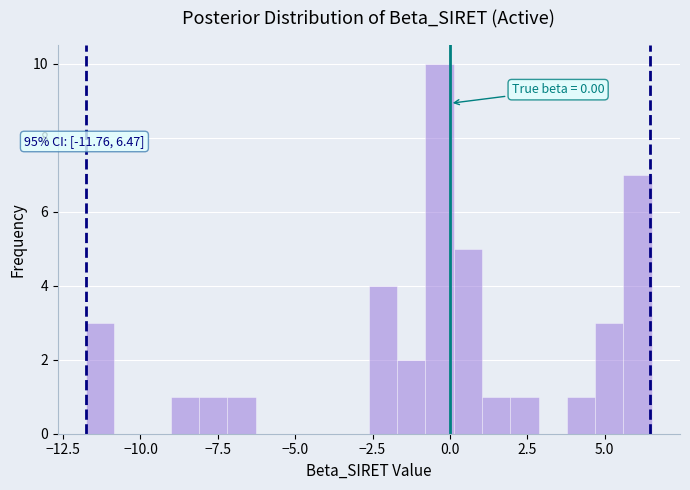

Read against the x-axis, roughly where is the centre of the tallest bar?

-0.5